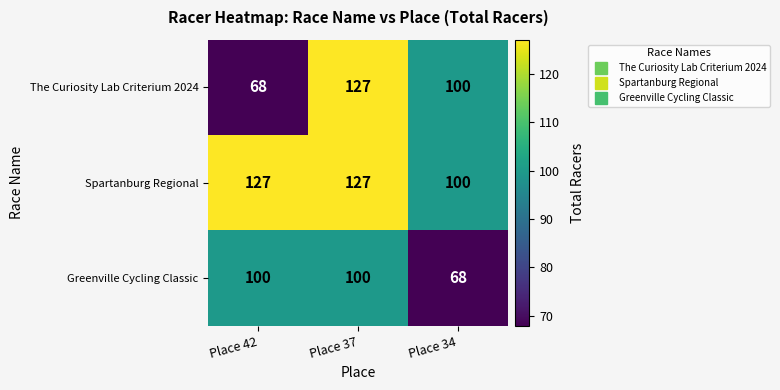

Read the Spartanburg Regional value at Place 37, to the nearest 10.

130